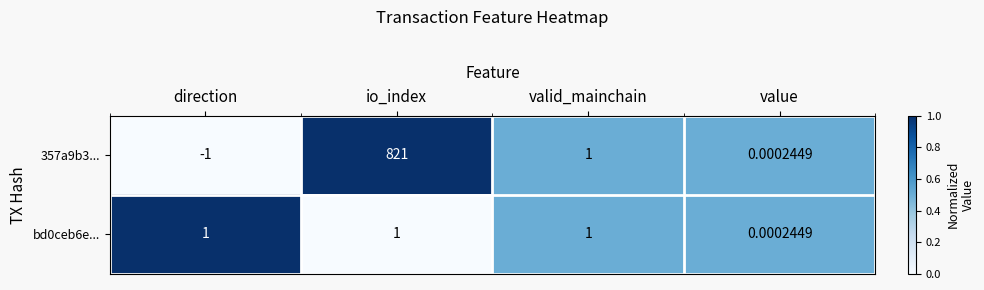

Which category has the lowest value across all series?

direction